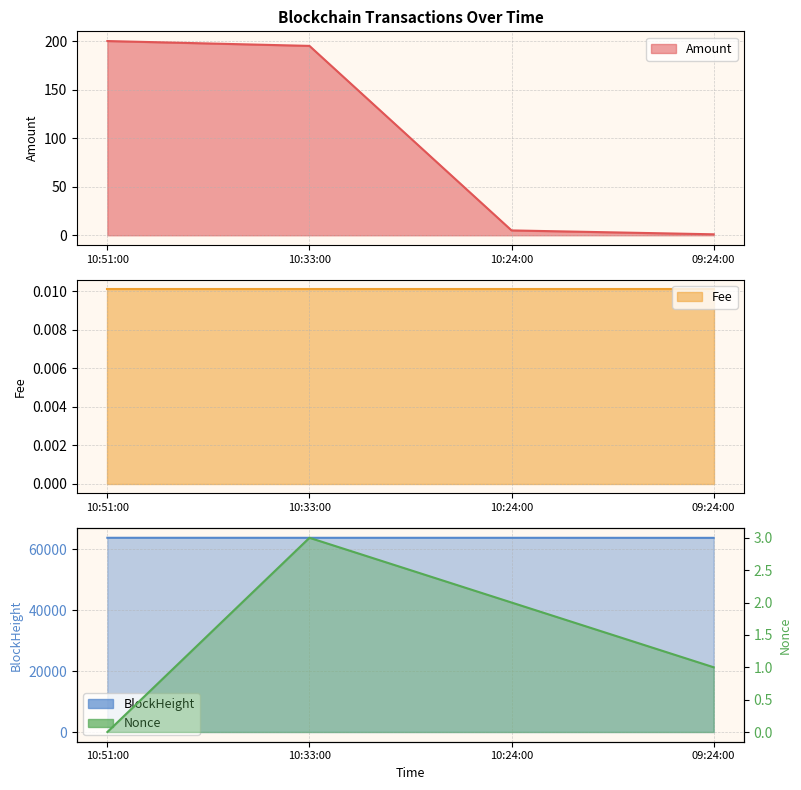

True or false: Nonce has a value of 0.3 at 09:24:00.

False